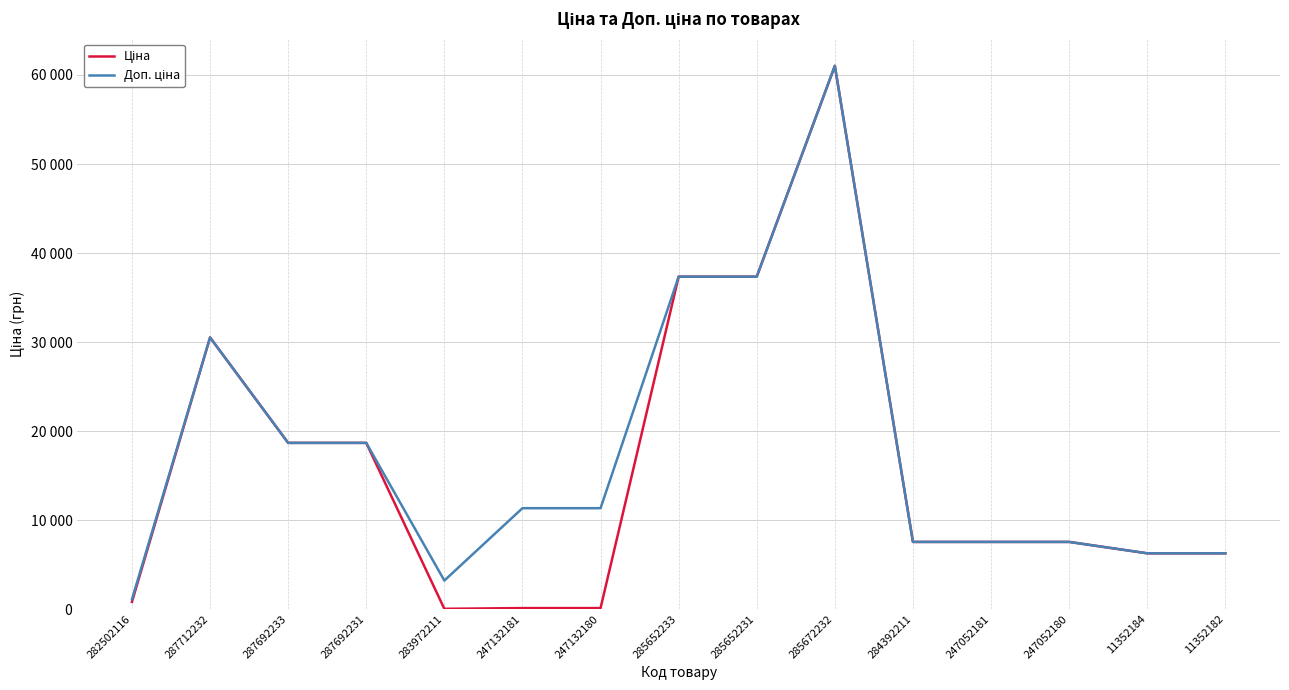

How many interior local peaks does the Доп. ціна series have?

2